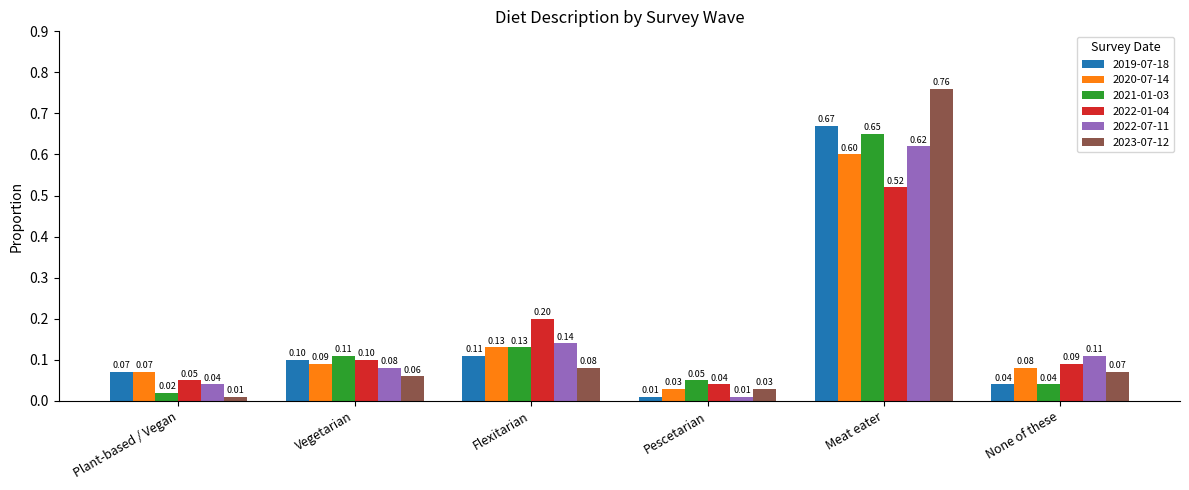

At how many categories does at least one series exceed 0?

6